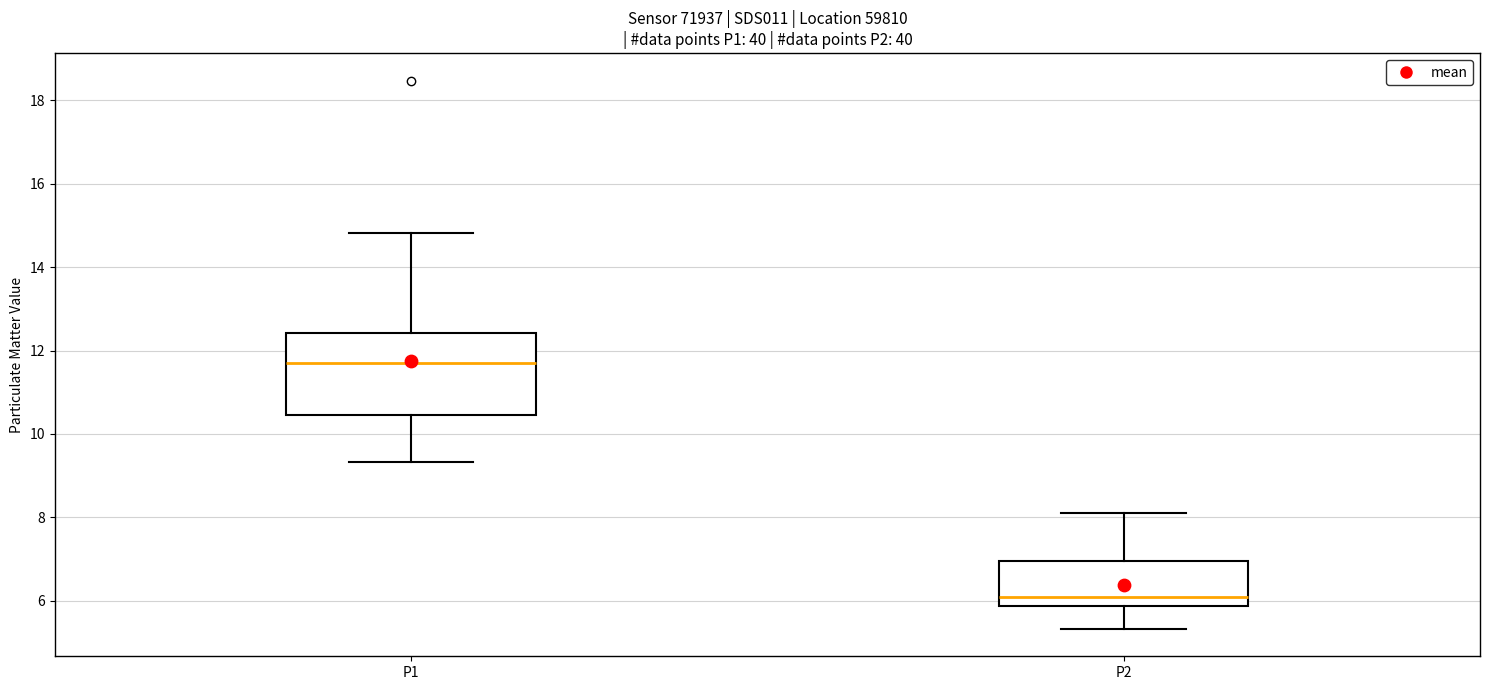

Reading left to right, read every box against the y-axis: the position of its median line, the range the box covers, and the ends of its whiskers. The values are not printed on the chart, so give them approximately, as read against the axis.

P1: median 11.8, box 10.4 to 12.4, whiskers 9.4 to 14.8
P2: median 6.2, box 5.8 to 7.0, whiskers 5.4 to 8.2